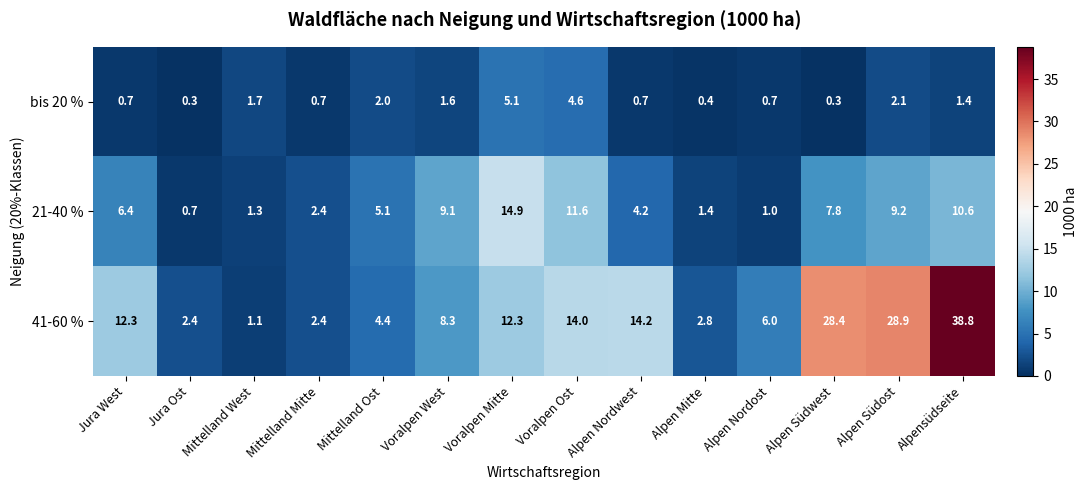

How many data points in bis 20 % are less than 1?

7